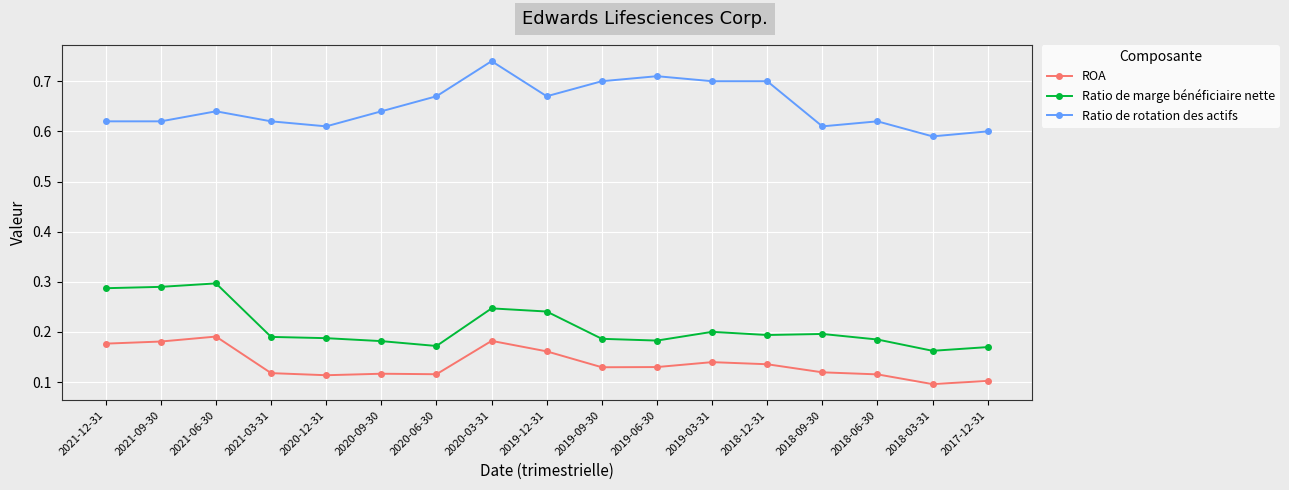

Which label corresponds to the largest value in the chart?

2020-03-31